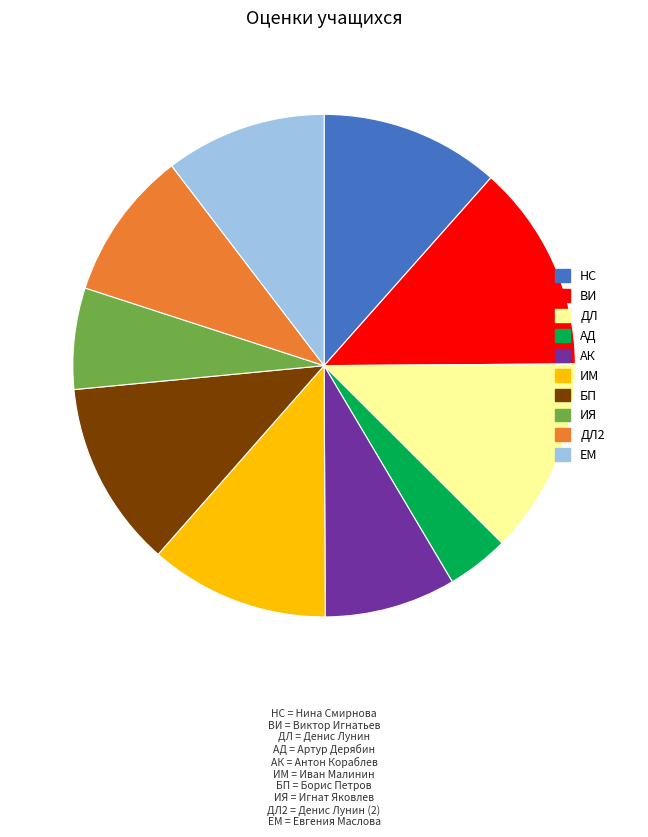

Is there a majority slice in this chart?

No